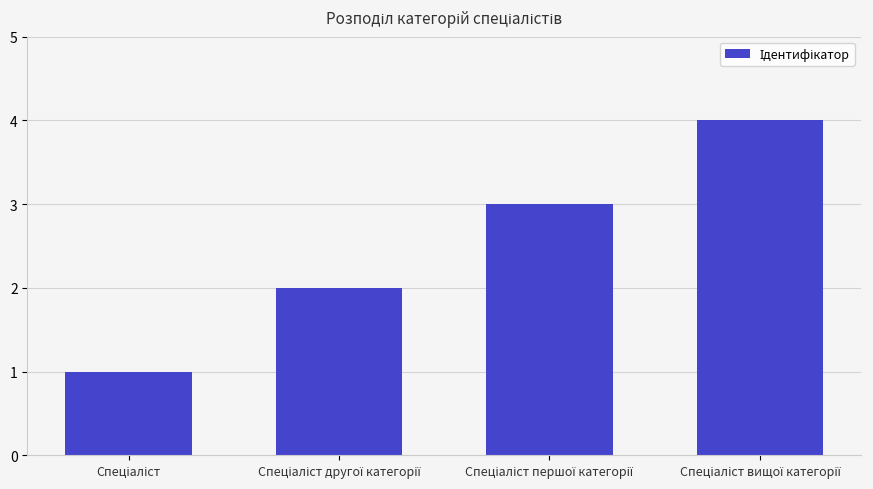

What is the smallest value displayed?

1